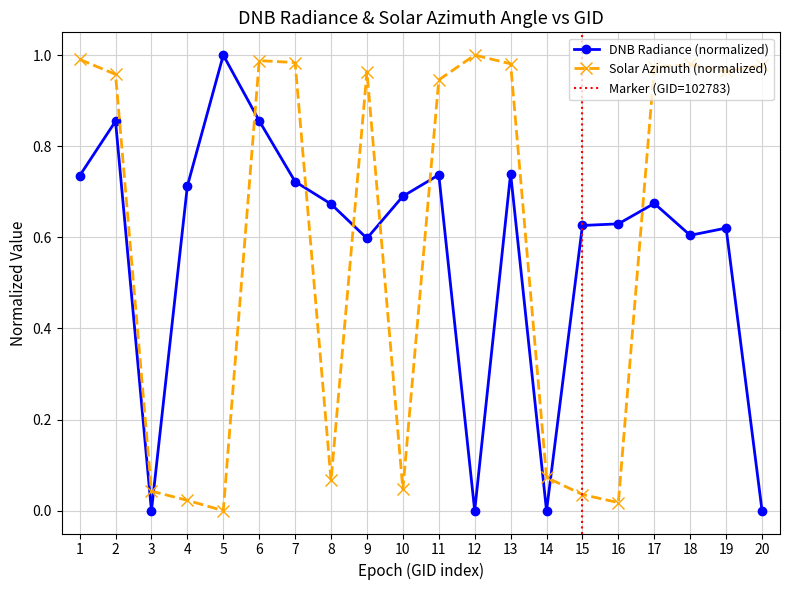

How many dnbrad values are between 0 and 1?

20